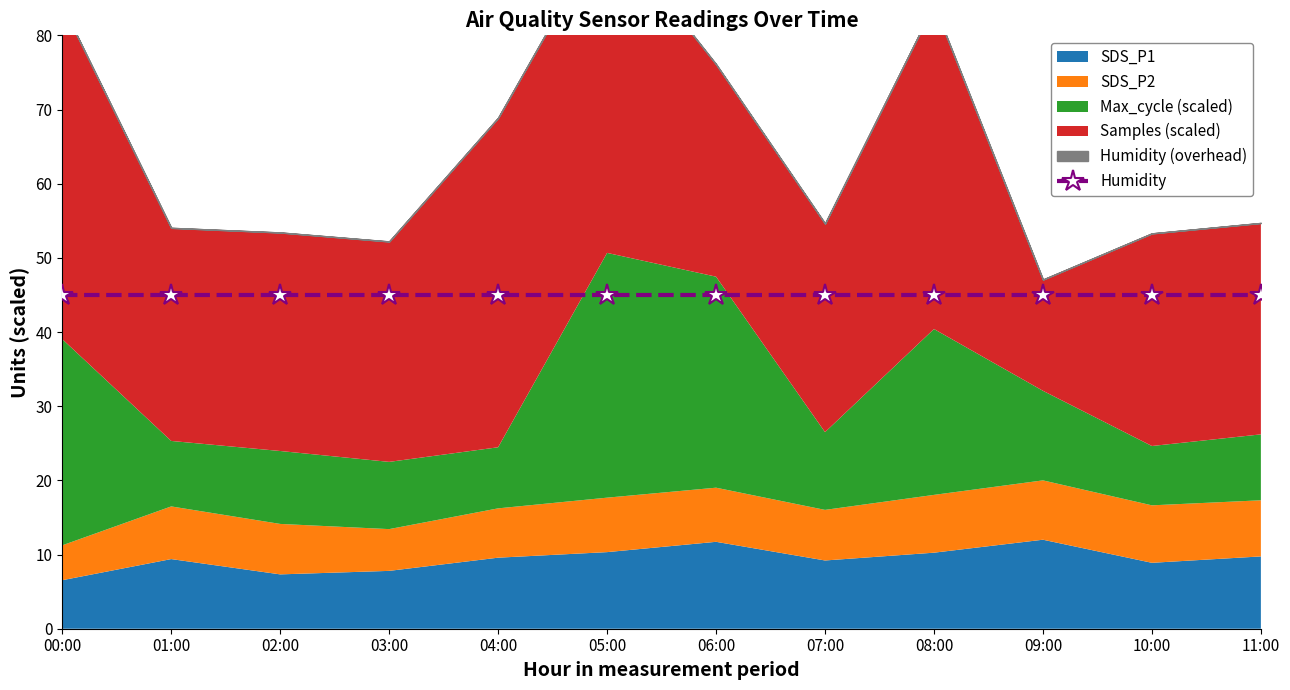

True or false: Min_cycle and Max_cycle cross at least once.

False